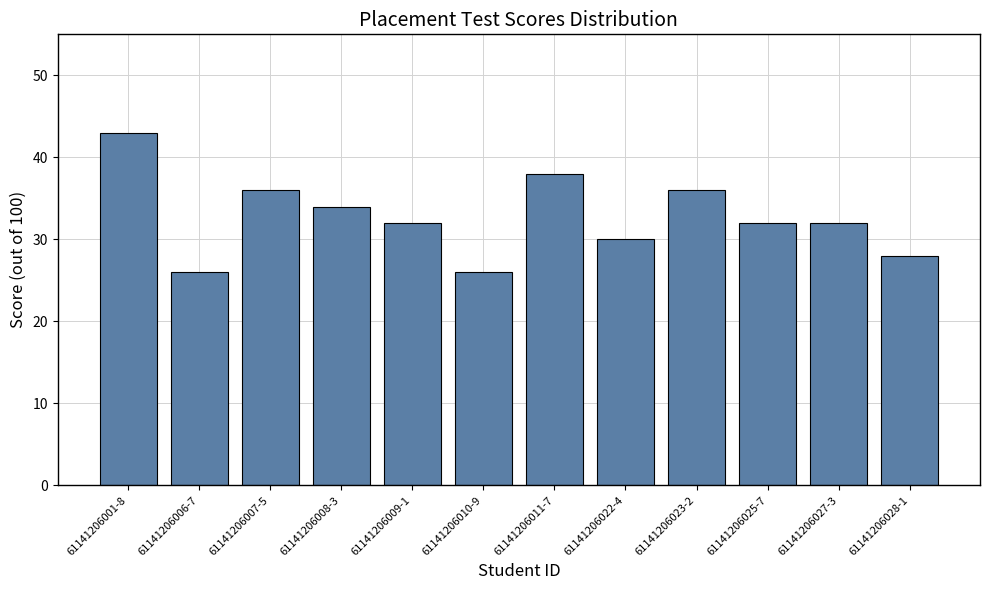

What is the change in value from 61141206008-3 to 61141206010-9?

-8